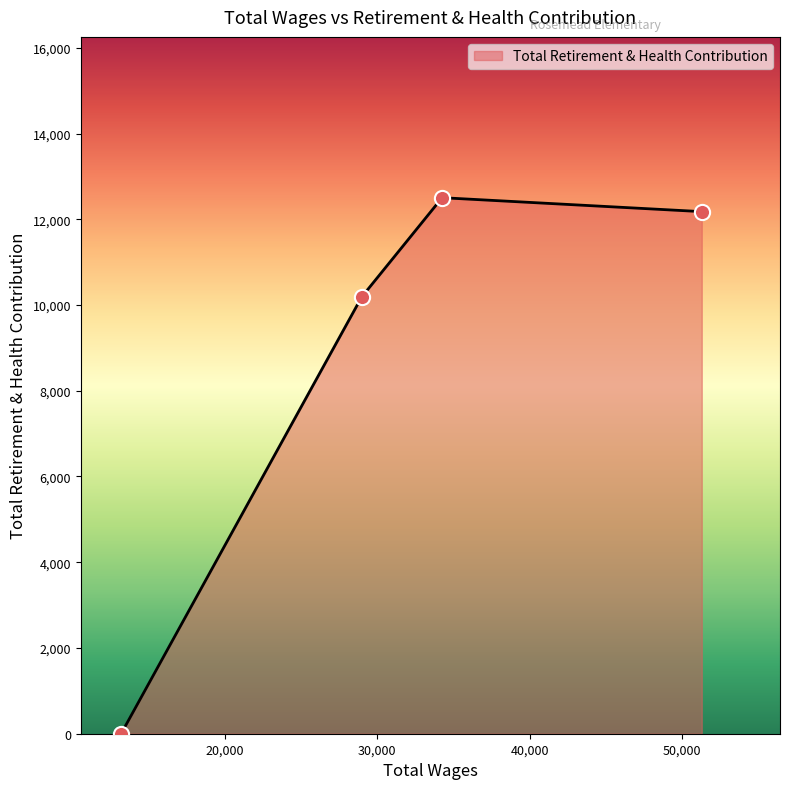

What is the maximum value shown in the chart?

12503